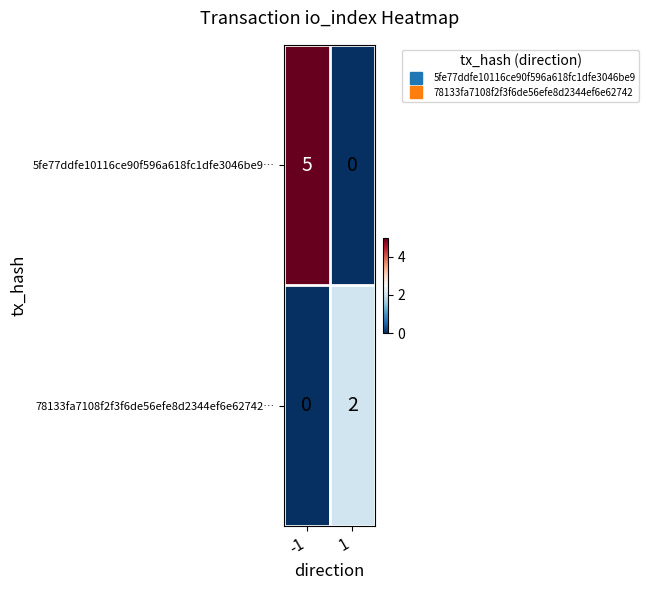

Between -1 and 1, which series saw the biggest shift?

5fe77ddfe10116ce90f596a618fc1dfe3046be9…